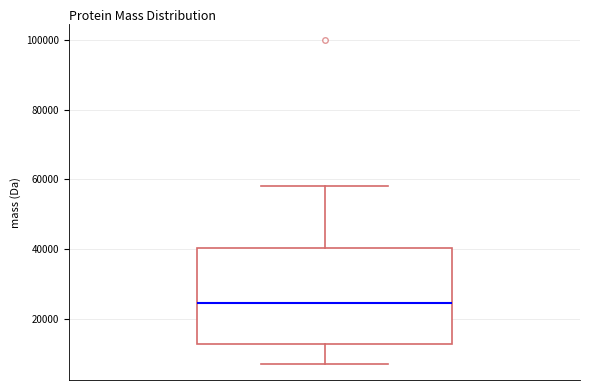

Where does the median line of the box sit on the y-axis? The values are not printed on the chart, so give them approximately, as read against the axis.

24000